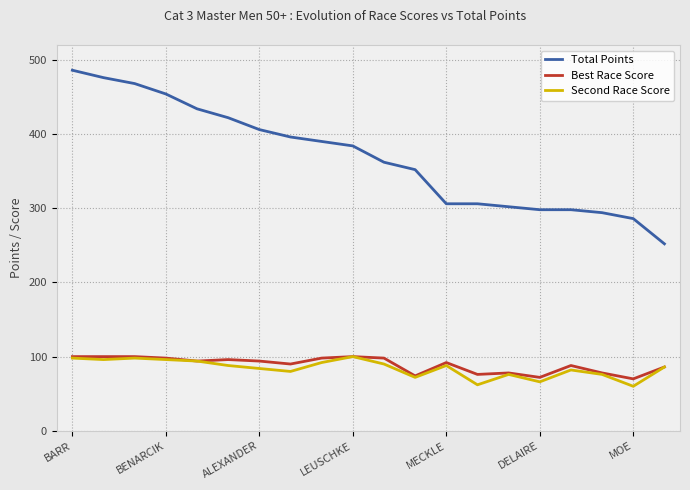

Which series has the largest total across all categories?

Total Points